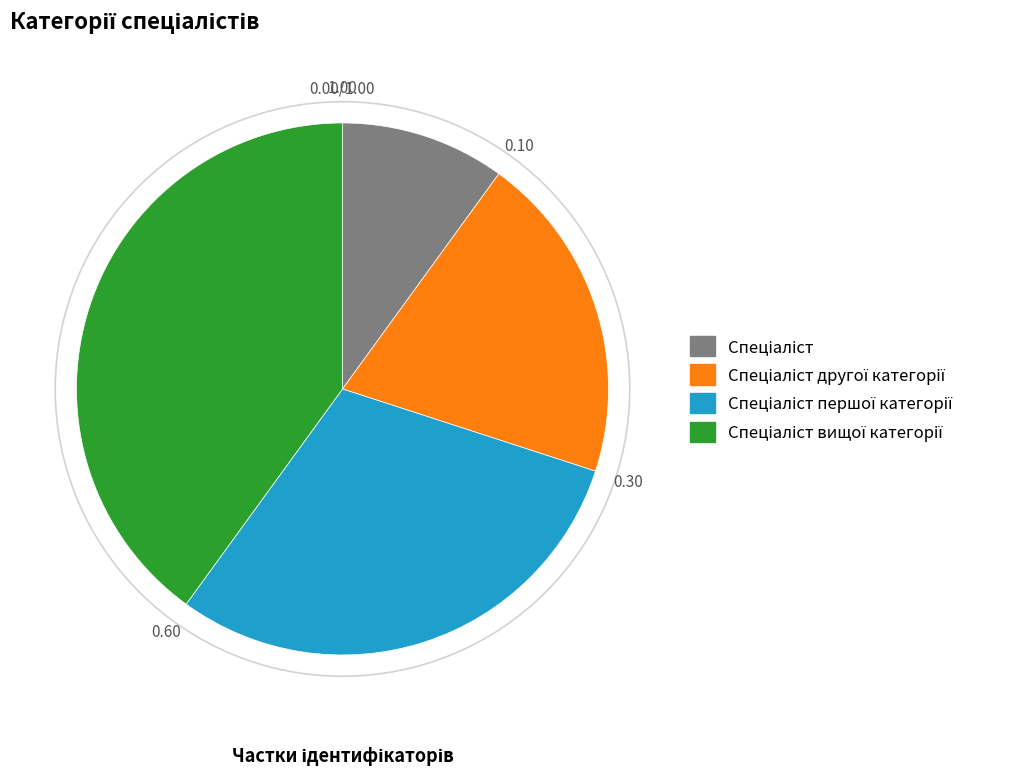

Is there a majority slice in this chart?

No